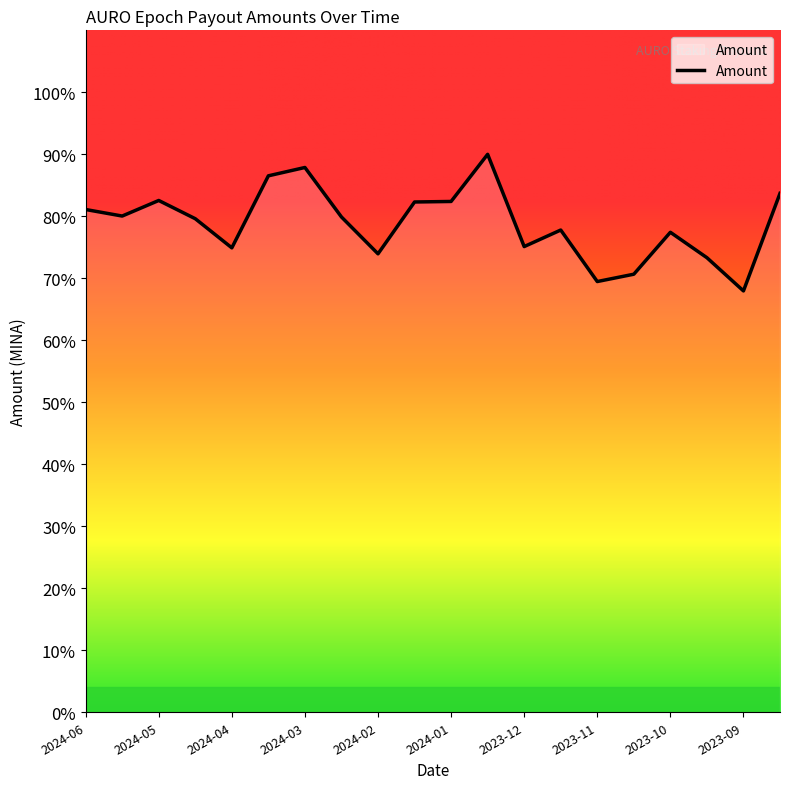

What is the greatest value displayed?

90.0